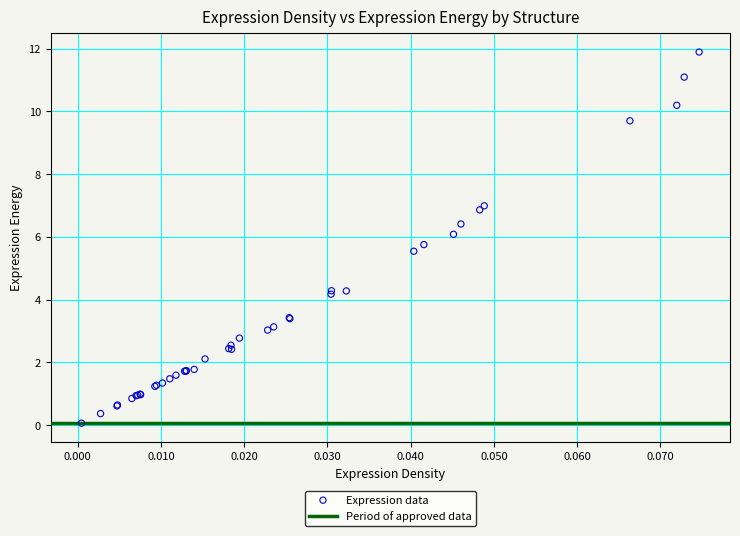

What Y value in the scatter plot is closest to 5?

5.5